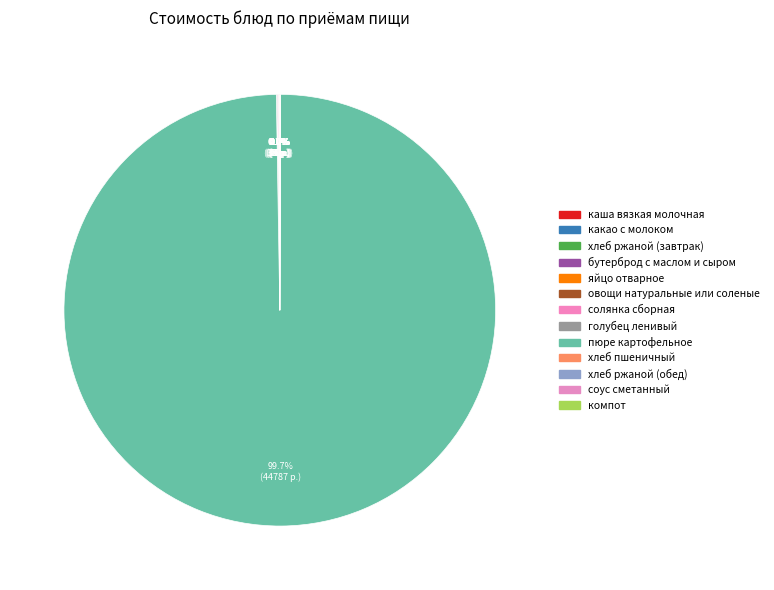

Combined, what portion of the pie is каша вязкая молочная and голубец ленивый?

0.1%